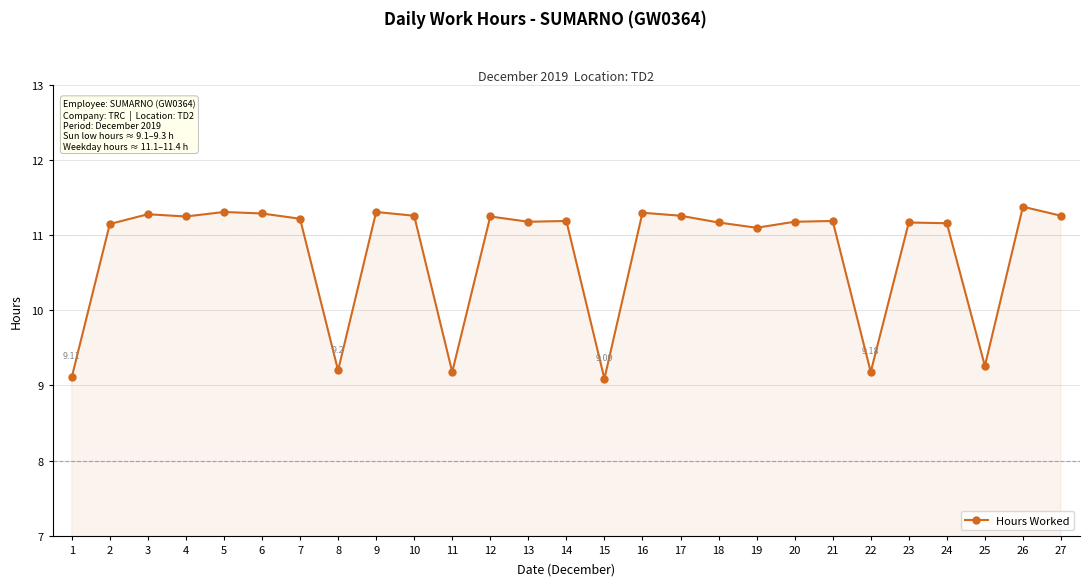

True or false: the data has more than 1 interior local peaks.

True